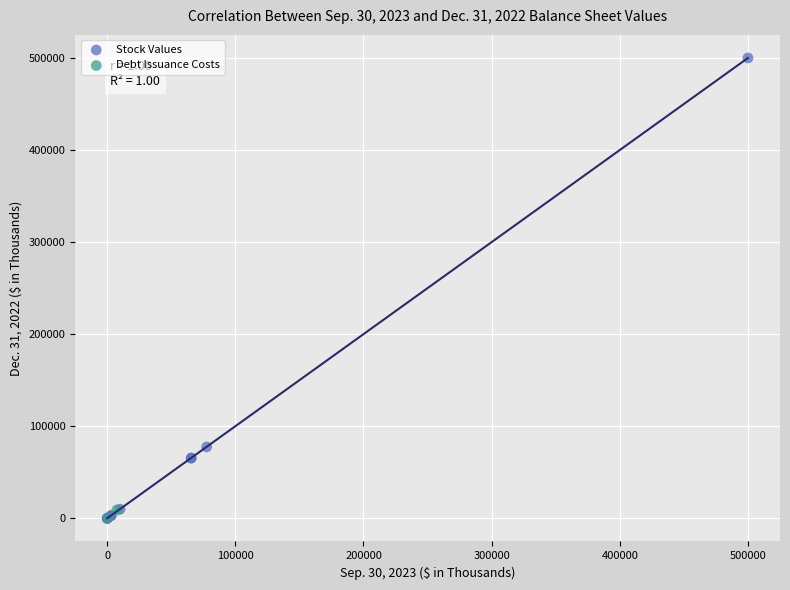

Which series has the widest spread of Y values?

Stock Values